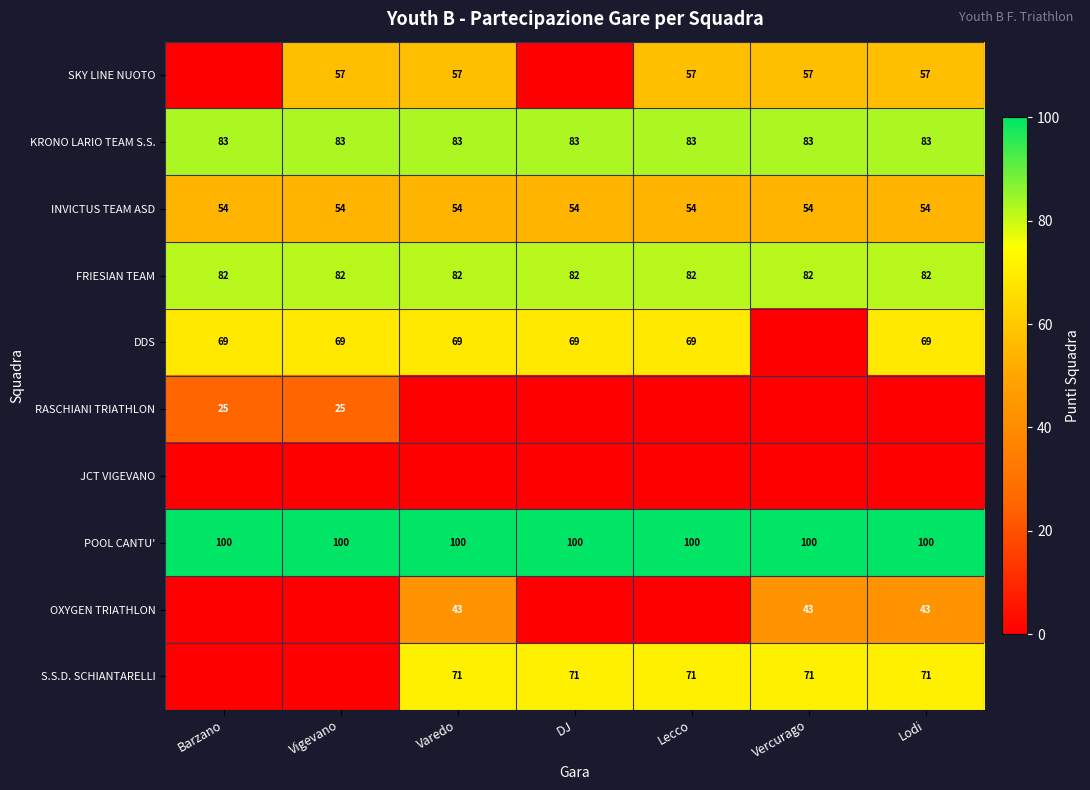

What is the average value of the POOL CANTU' series?

100